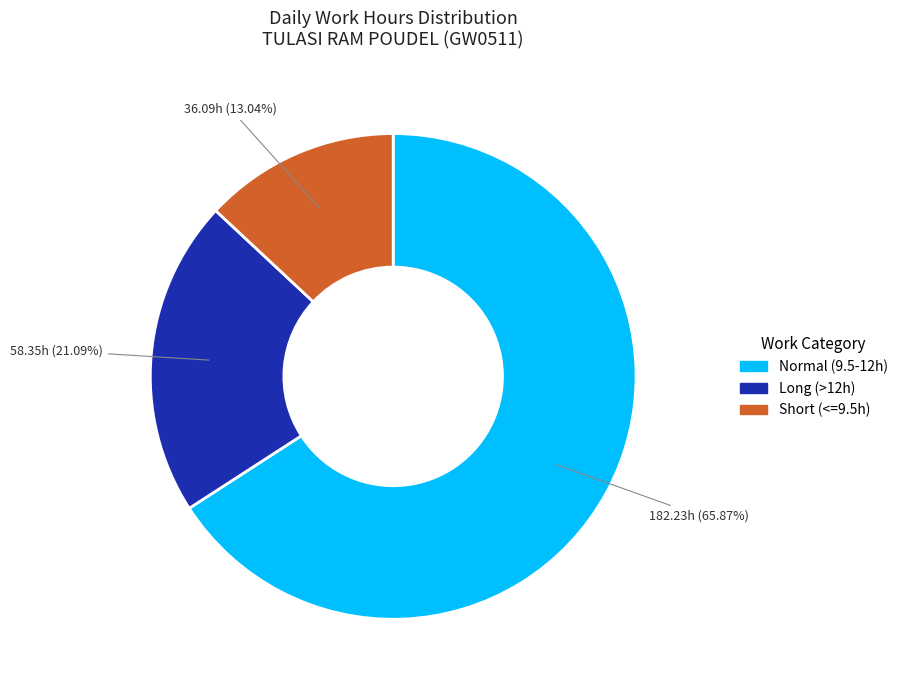

Is there any slice that represents more than half of the pie?

Yes